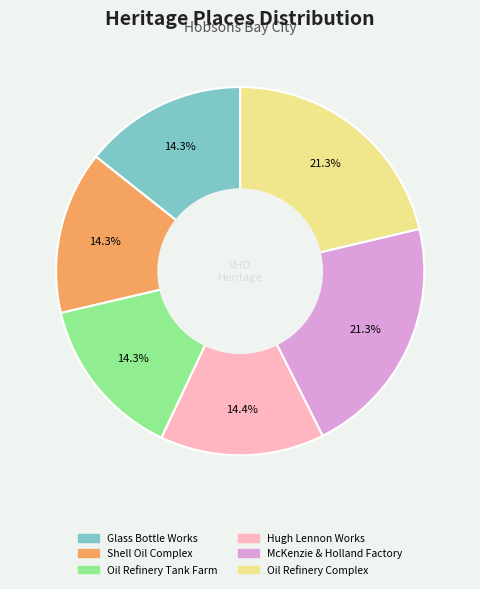

Does any single category account for the majority?

No